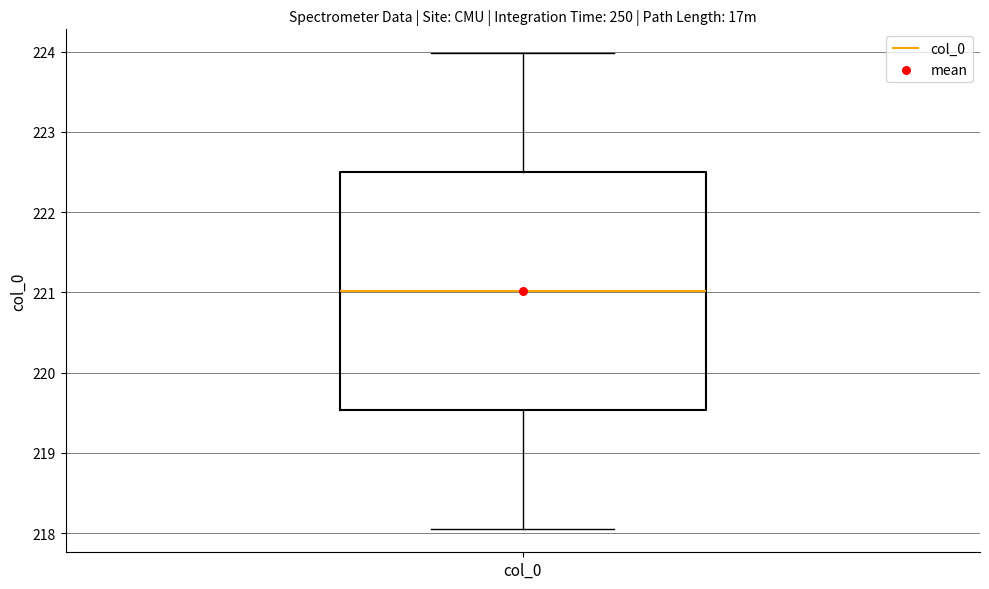

Where is the lower edge of the box for col_0 on the y-axis? The values are not printed on the chart, so give them approximately, as read against the axis.

219.5